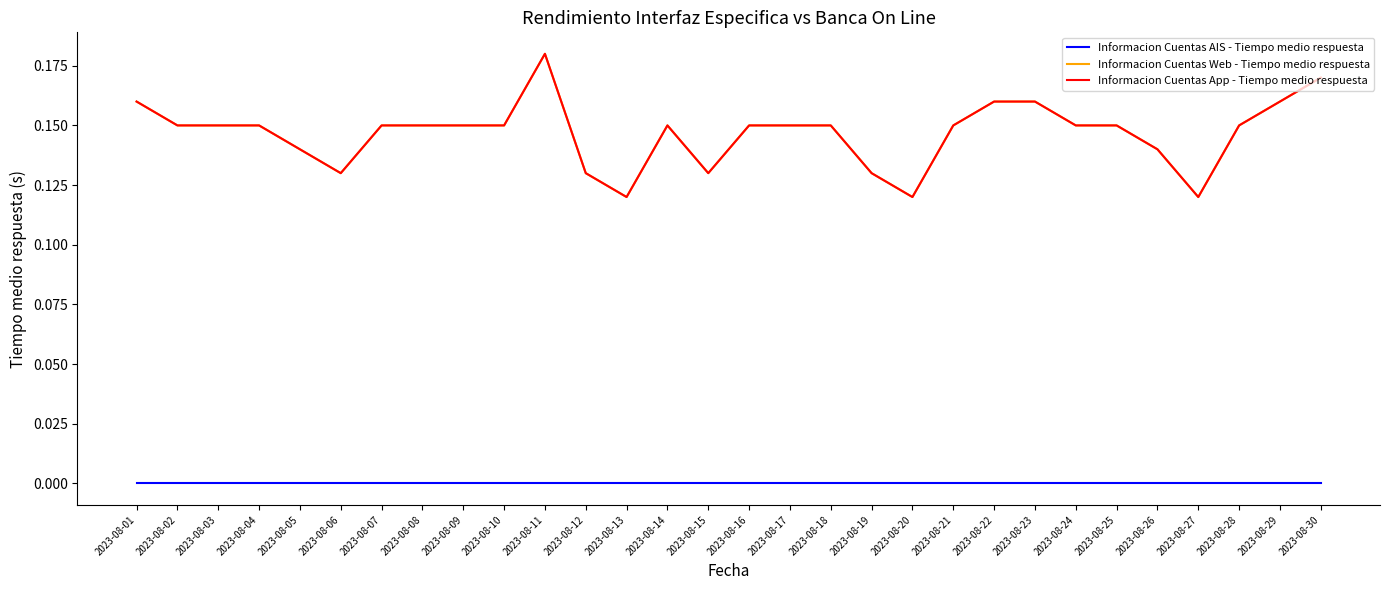

Does the chart have visible grid lines?

No